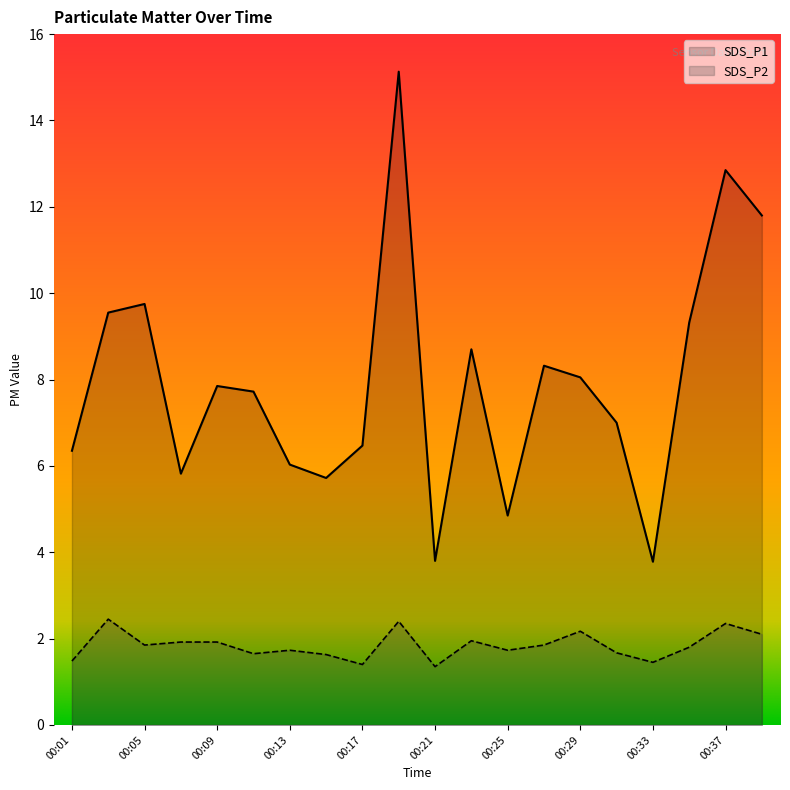

The SDS_P1 series shows 12.8 at 00:37. True or false?

True